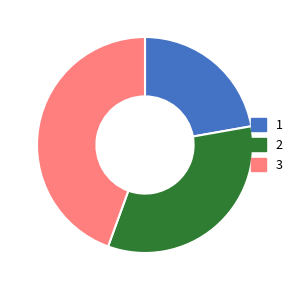

Is it true that 1 is 30% of the pie?

False